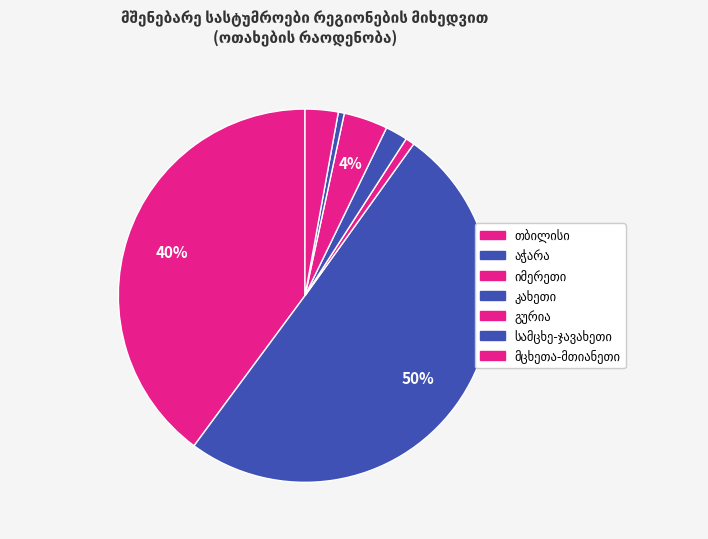

How many segments does this pie chart have?

7